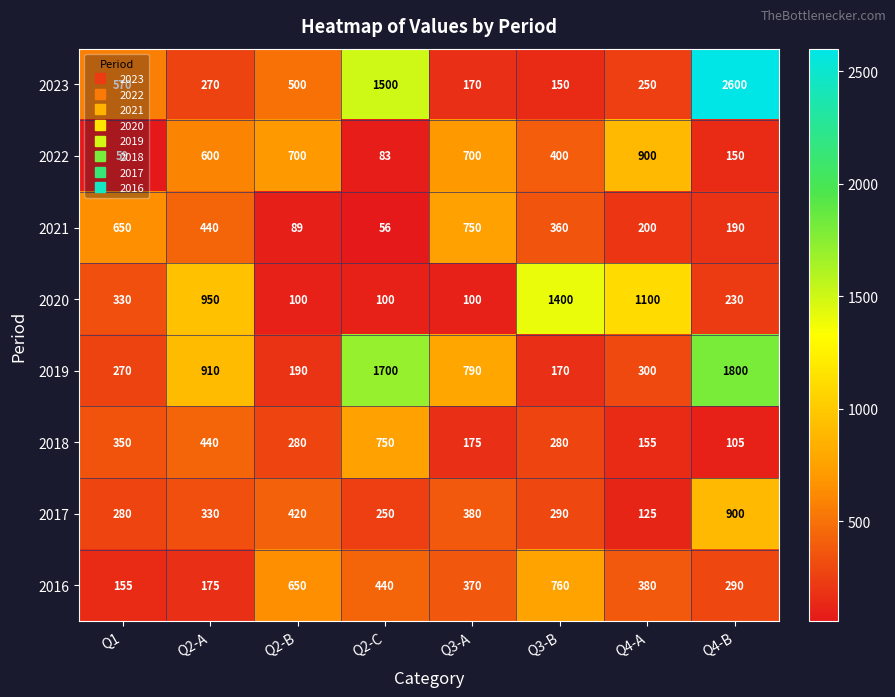

What is the difference between the maximum and minimum values in the 2017 series?

775